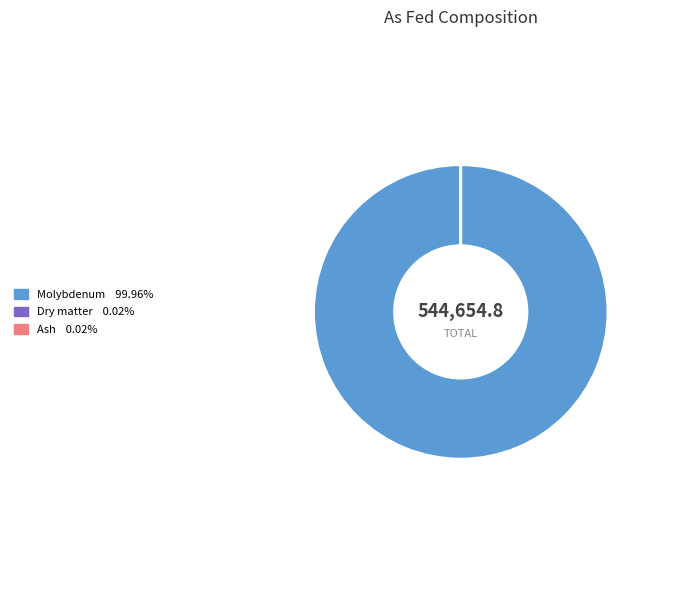

Is there any slice that represents more than half of the pie?

Yes